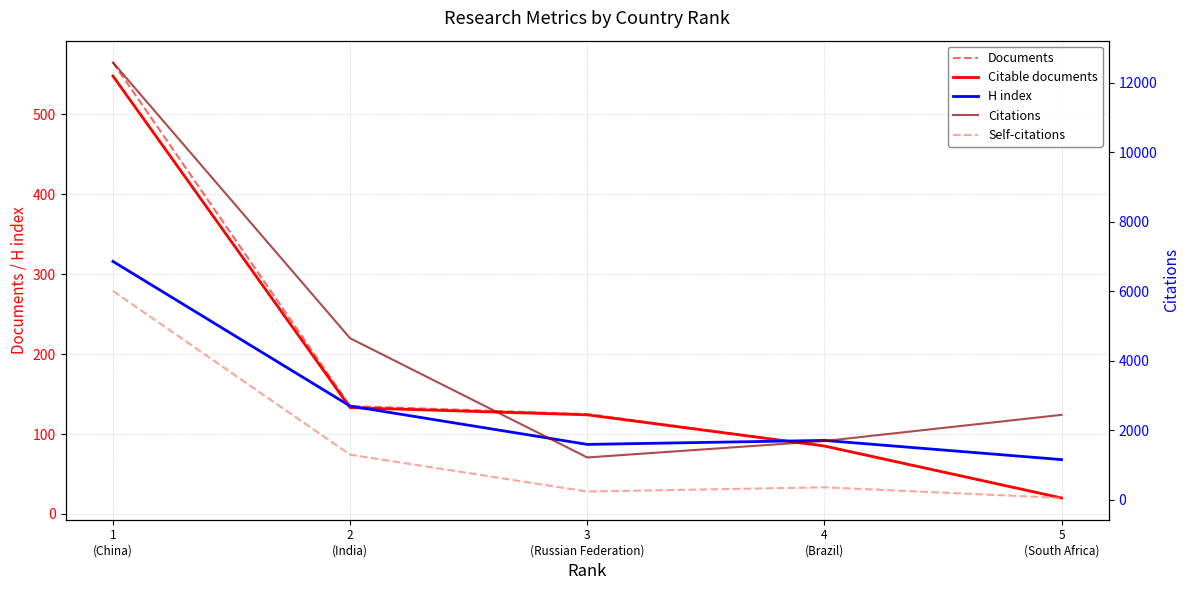

In H index, how many points are lower than both neighbors (excluding endpoints)?

1